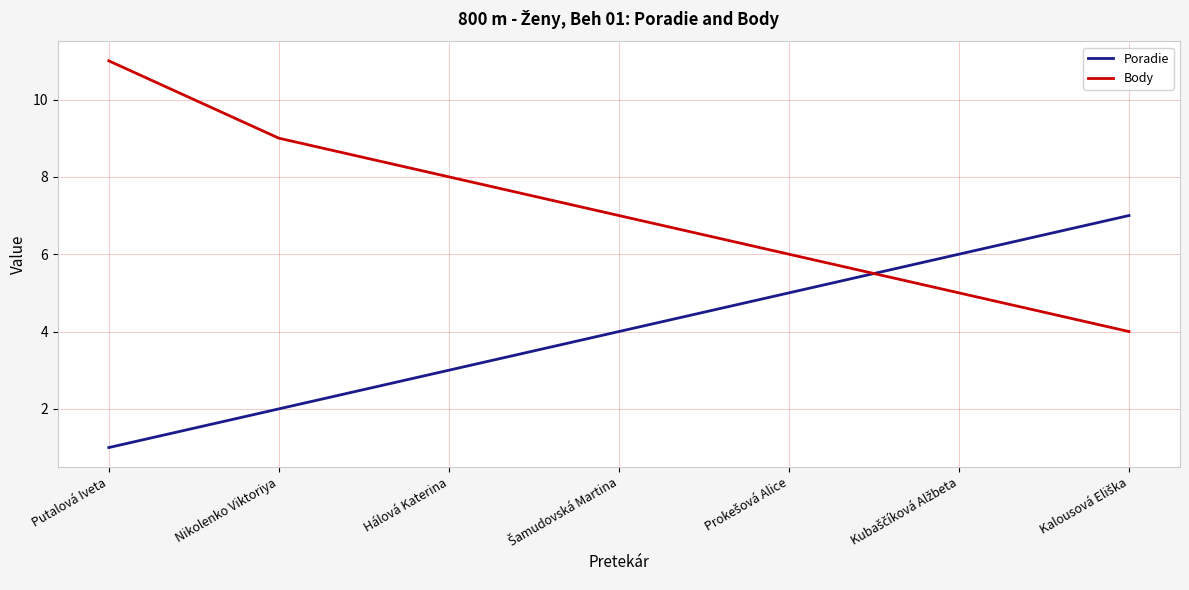

What is the approximate value of Poradie at Putalová Iveta?

1